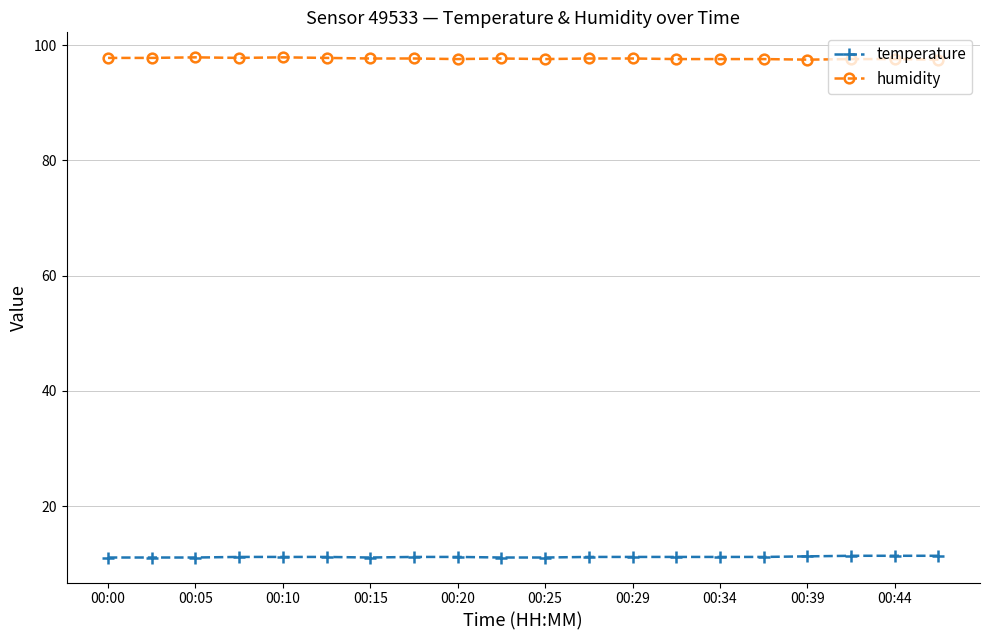

Which series has the largest total across all categories?

humidity